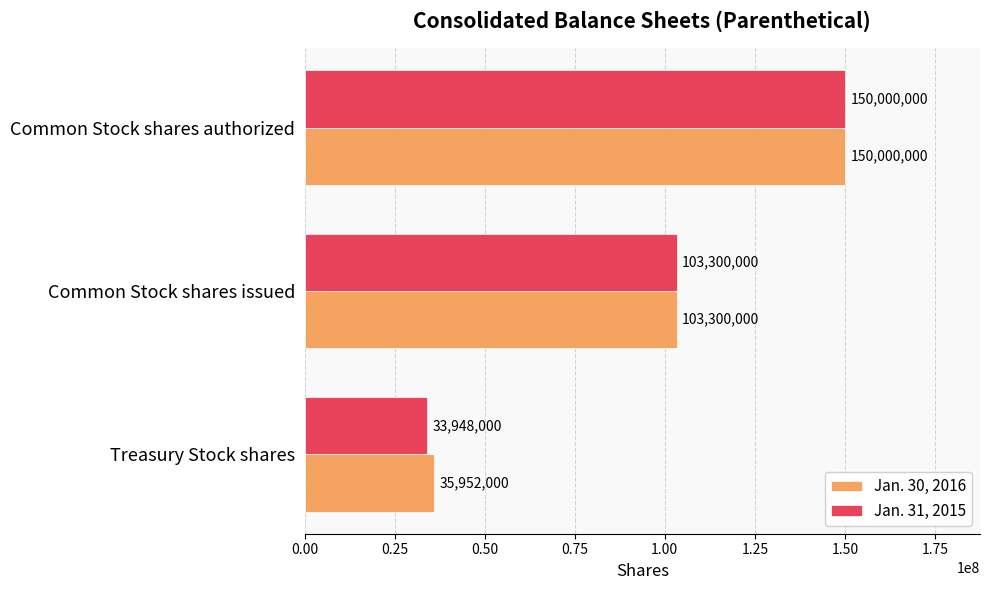

Rank the categories by Jan. 31, 2015 value from lowest to highest.

Treasury Stock shares, Common Stock shares issued, Common Stock shares authorized